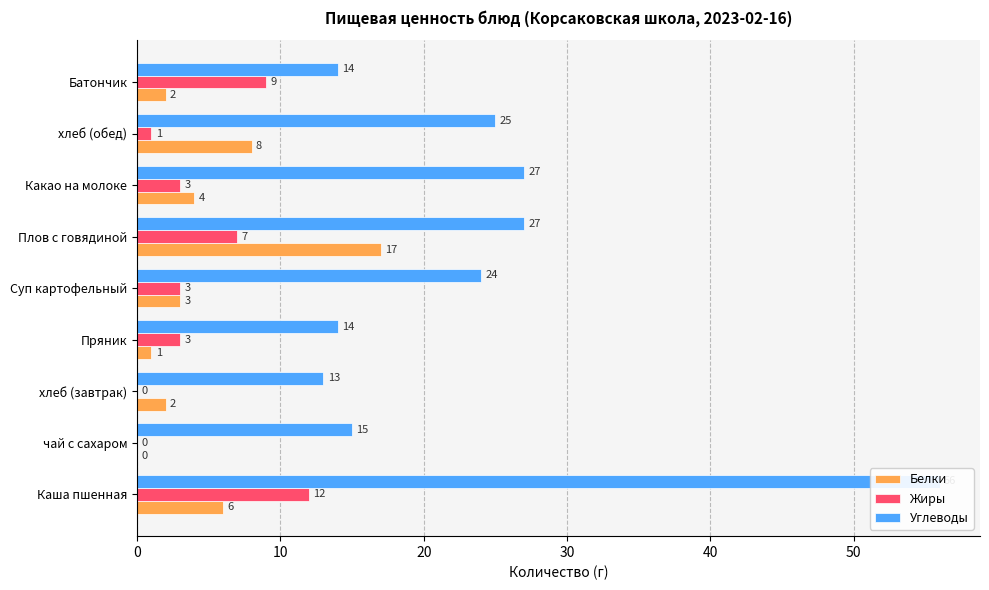

How many bars are there in total?

27